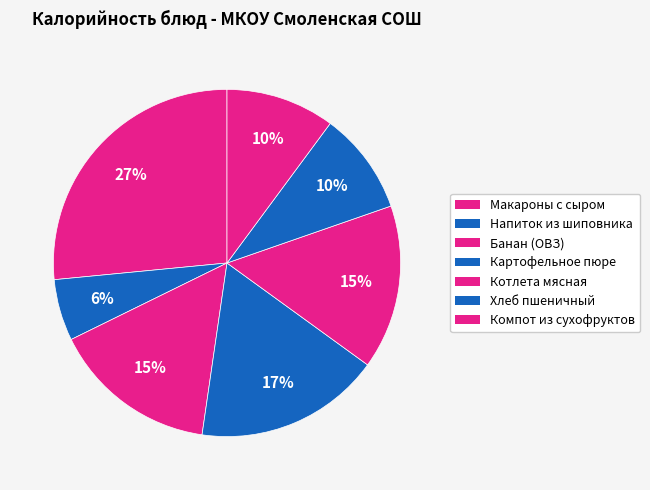

To the nearest percent, what portion does Макароны с сыром represent?

27%